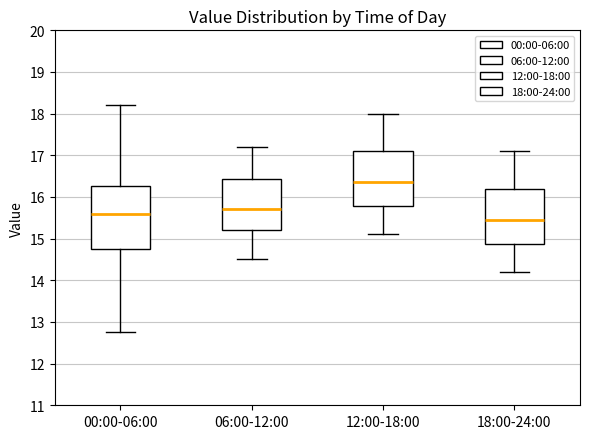

Comparing the boxes themselves (not the whiskers), which one is the tallest?

00:00-06:00